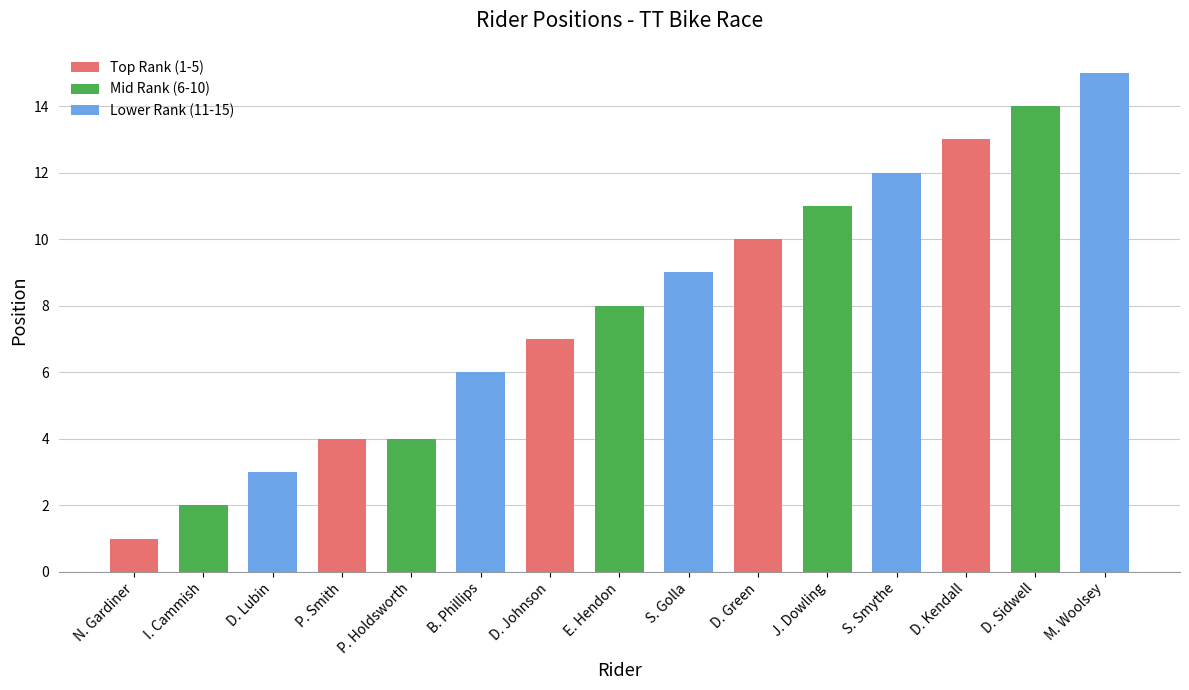

Between M. Woolsey and N. Gardiner, which is larger?

M. Woolsey